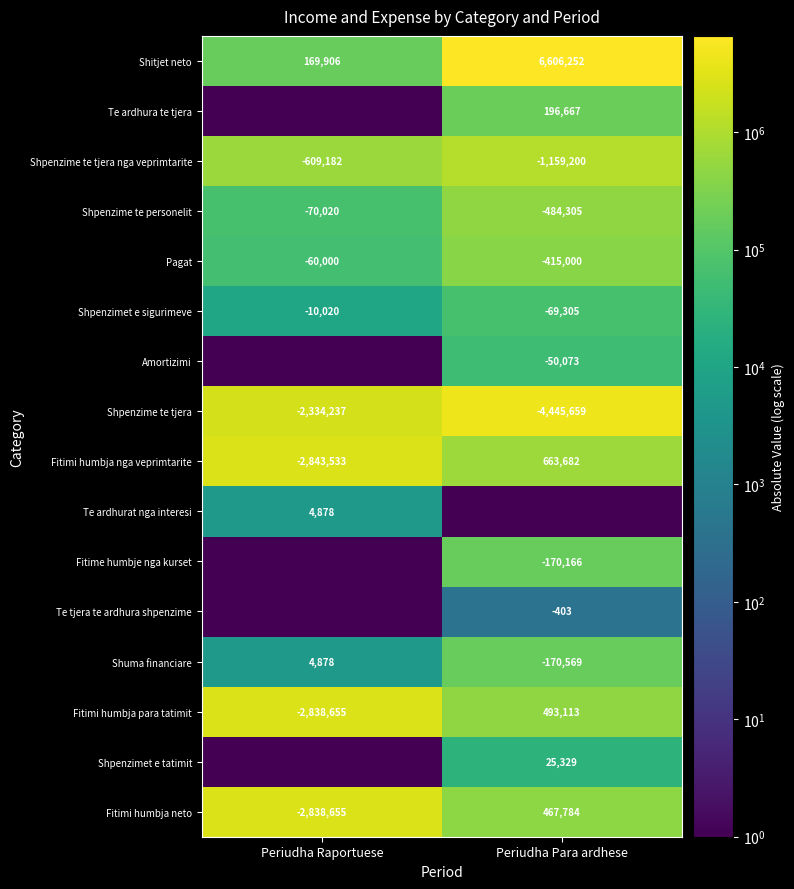

What is the average value of the Shpenzime te tjera nga veprimtarite series?

-884191